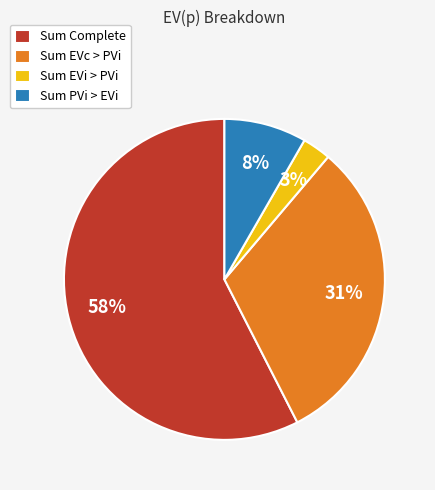

Which category has the smallest portion of the pie?

Sum EVi > PVi